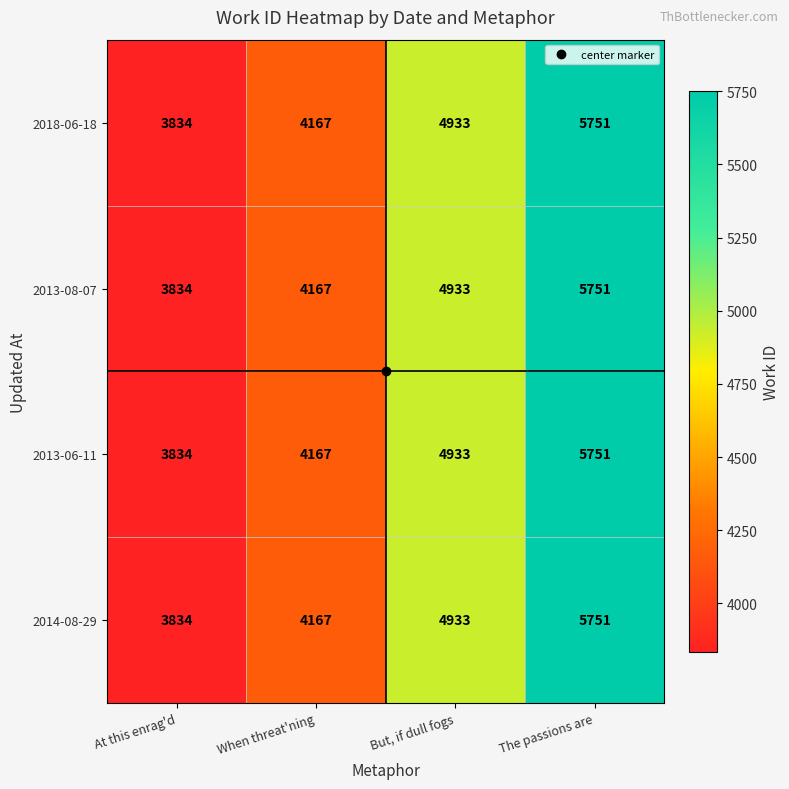

Which category has the highest value across all series?

The passions are